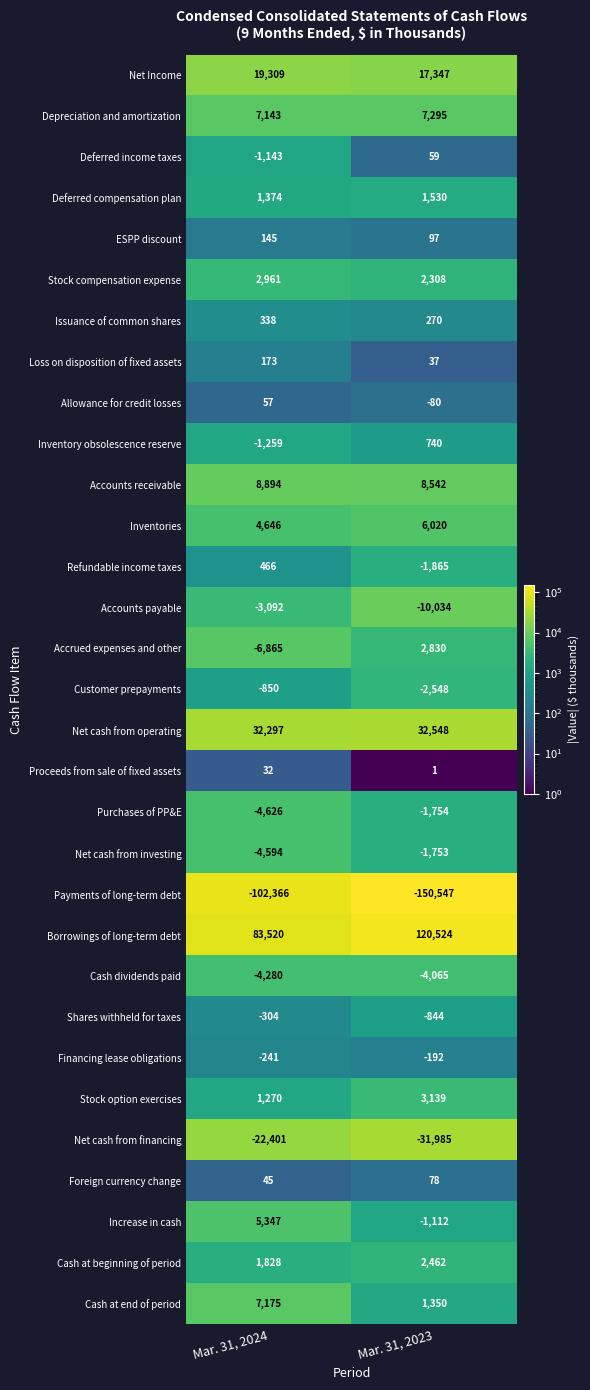

What is the minimum value shown in the chart?

-150547